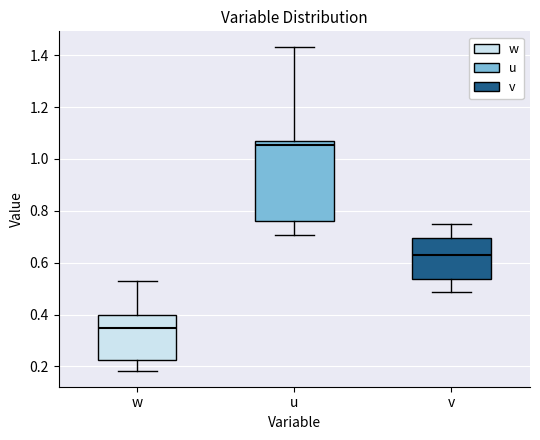

Reading left to right, transcribe this box plot: for each box, give where its median line is, the range the box spans, and where its two whiskers end, as read against the y-axis. The values are not printed on the chart, so give them approximately, as read against the axis.

w: median 0.34, box 0.22 to 0.40, whiskers 0.18 to 0.54
u: median 1.06 (just below the box's upper edge), box 0.76 to 1.06, whiskers 0.70 to 1.42
v: median 0.62, box 0.54 to 0.70, whiskers 0.48 to 0.76